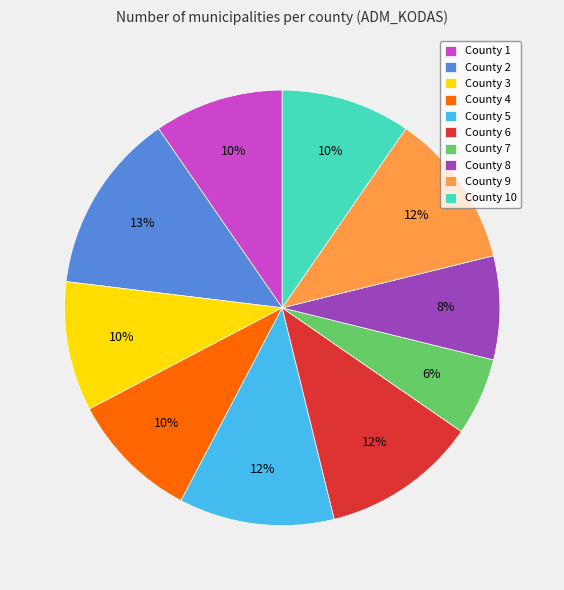

Is the sum of County 7 and County 4 greater than half?

No